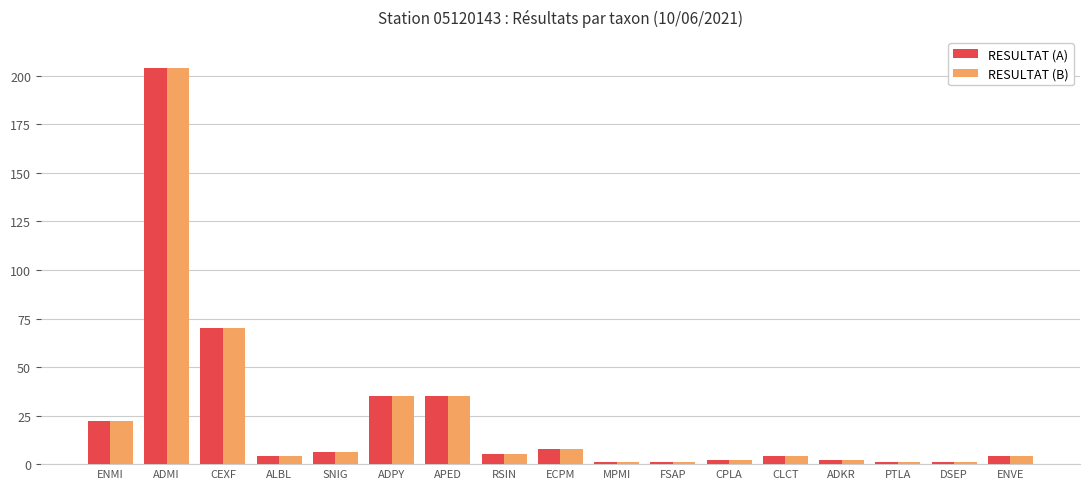

What is the total value across all series at APED?

70